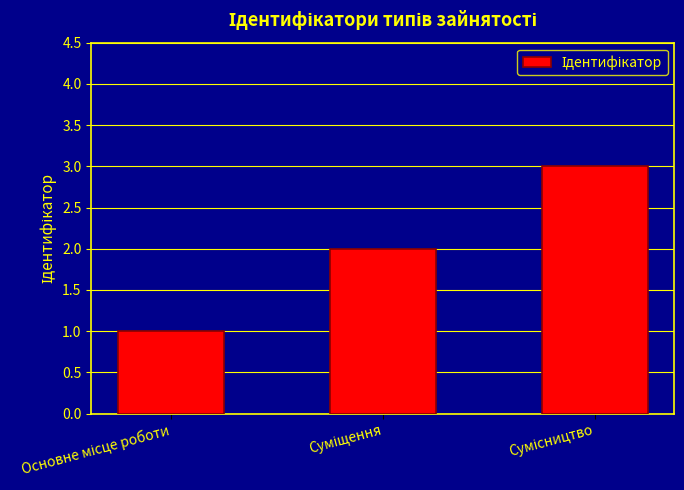

What is the greatest value displayed?

3